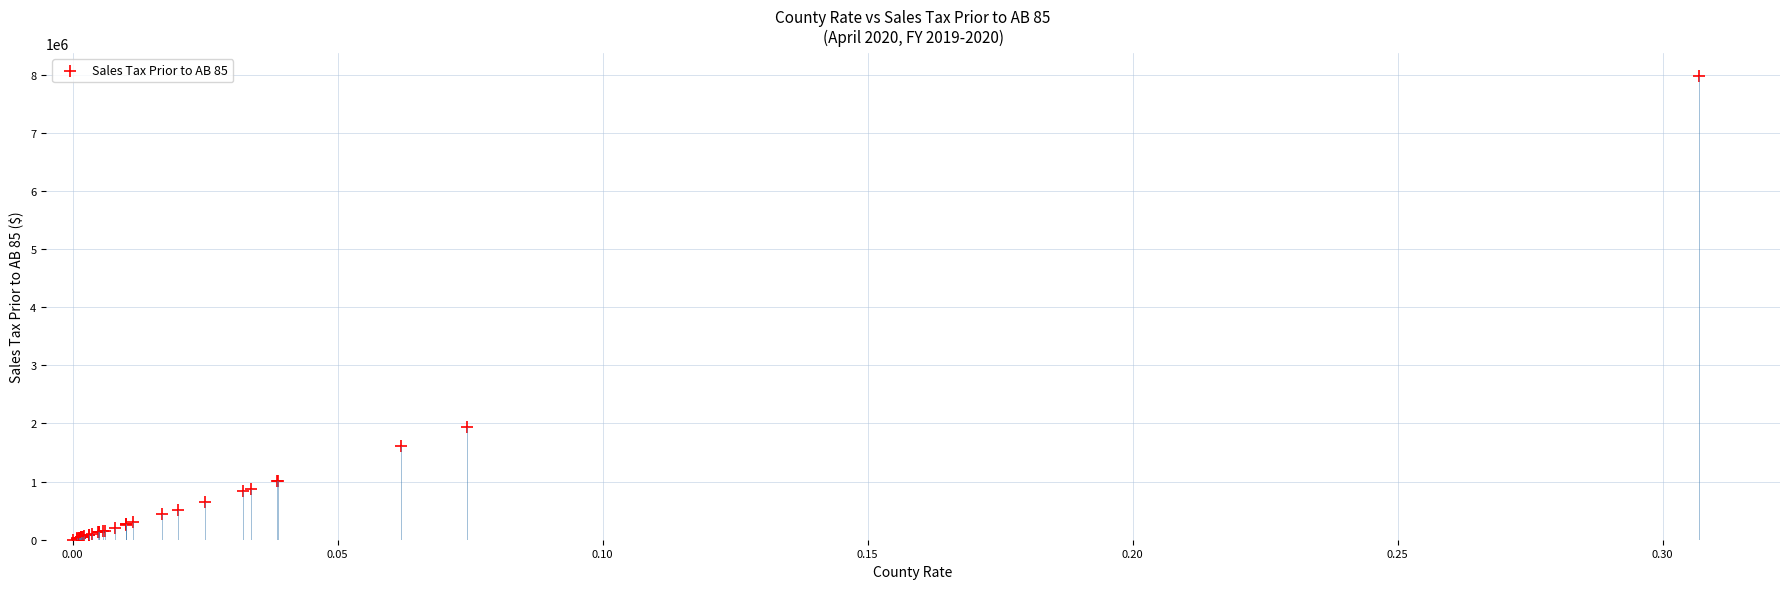

What Y value in the scatter plot is closest to 3988284?

1932478.5